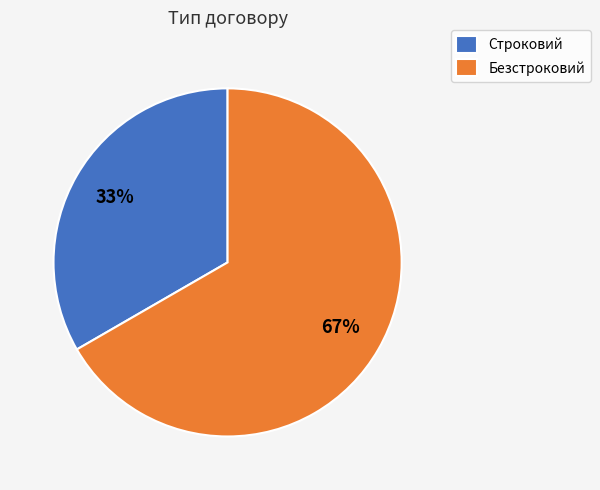

To the nearest percent, what portion does Строковий represent?

33%